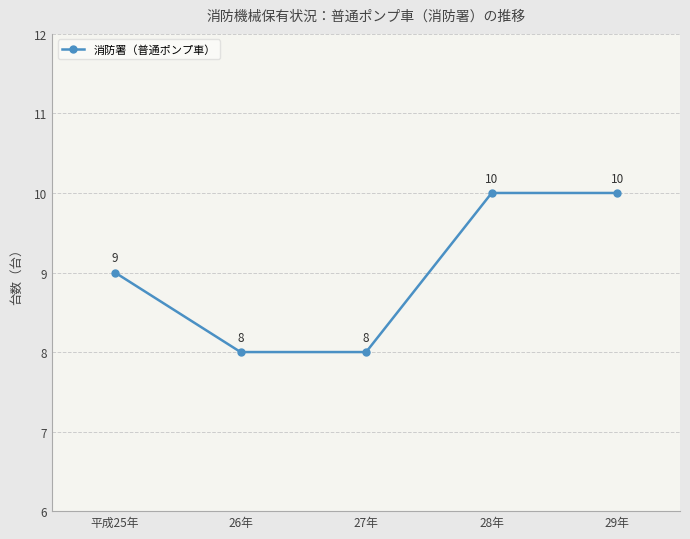

Where is the data nearest to the value 9?

平成25年